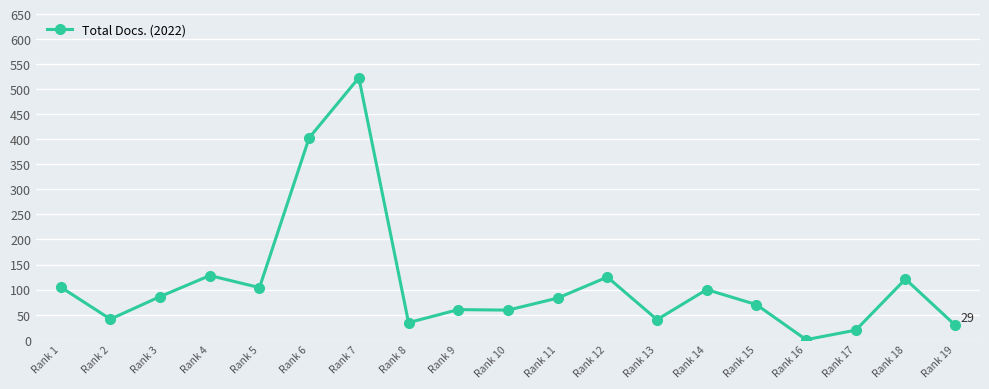

Read the value at Rank 18.

121